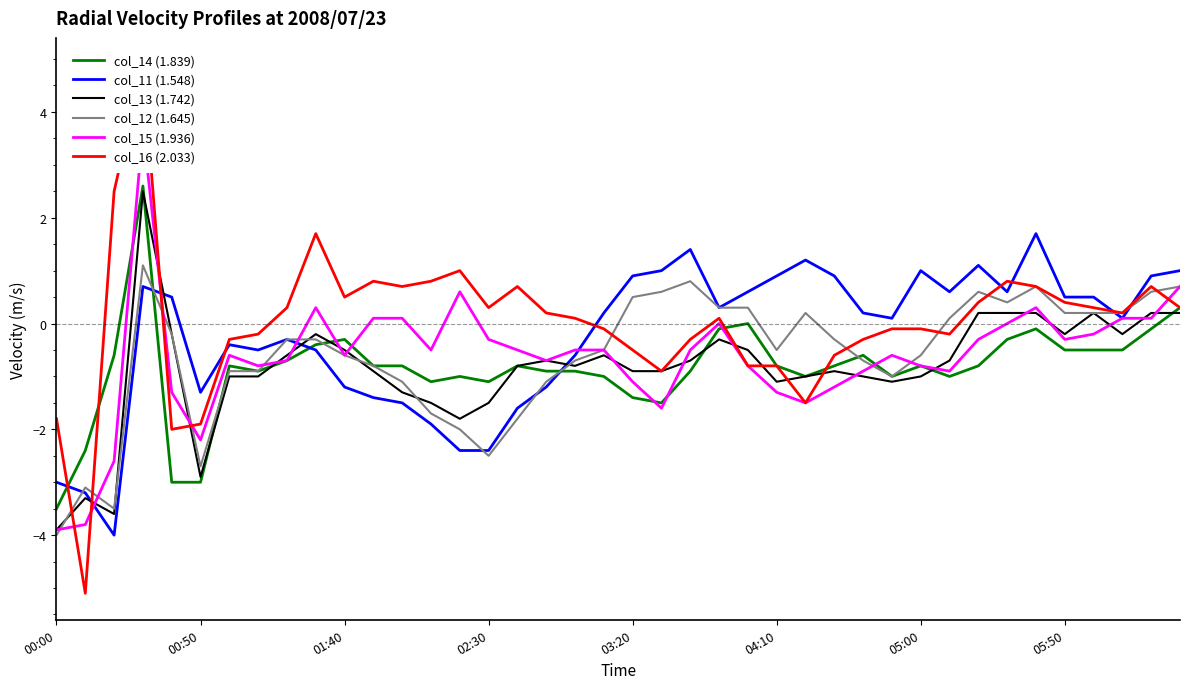

What is the difference between the maximum and second lowest values in the col_15 (1.936) series?

7.5